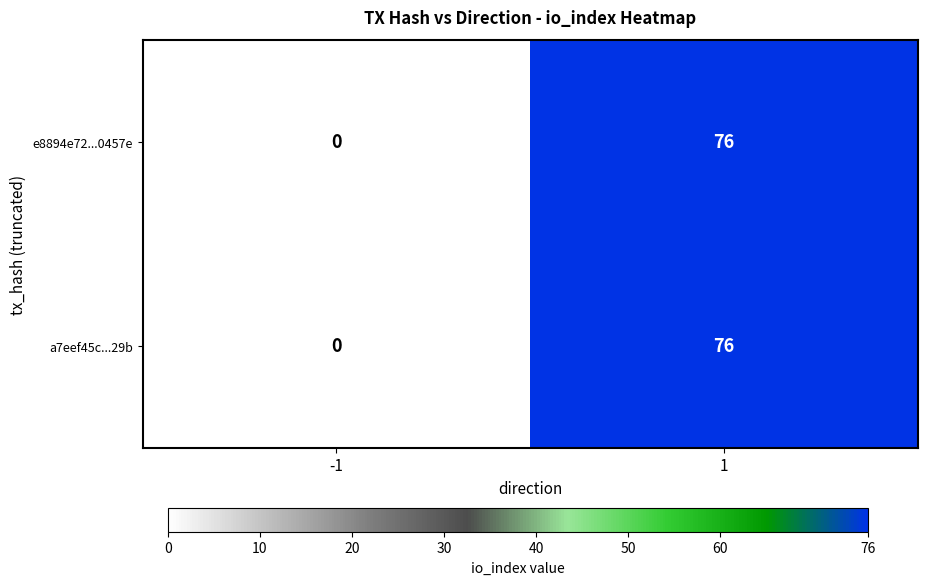

What is the maximum value shown in the chart?

76